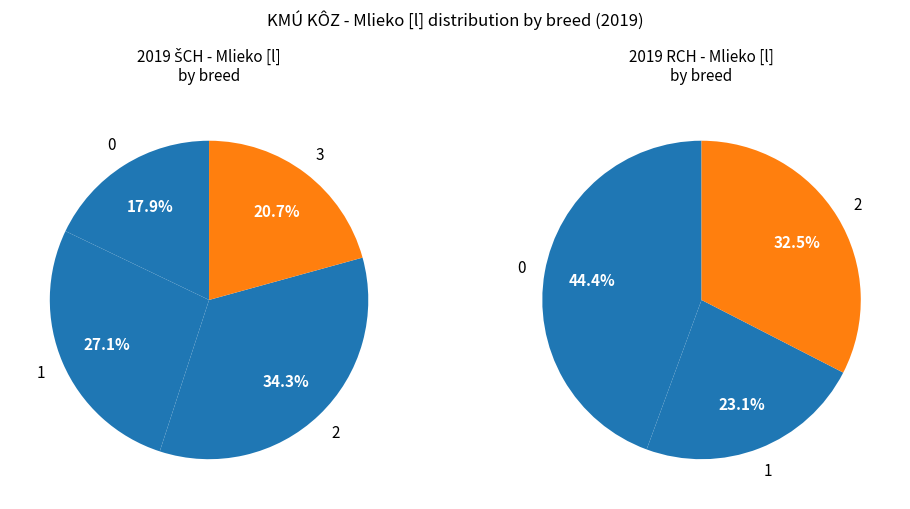

The HNEDÁ KOZA KRÁTKOSRSTÁ slice represents 33% of the pie. True or false?

False